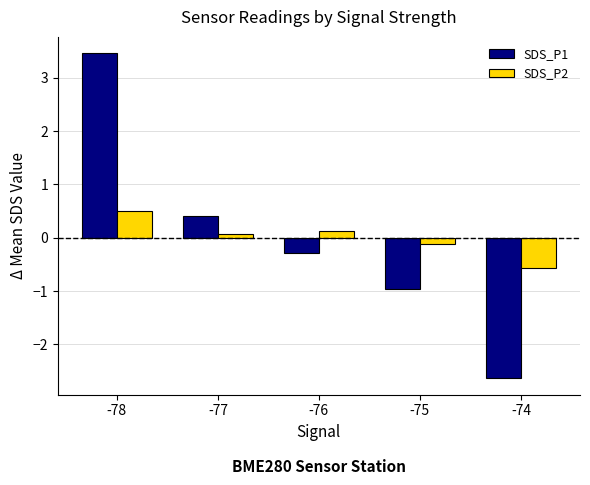

What is the difference between the SDS_P2 values at -76 and -75?

0.2